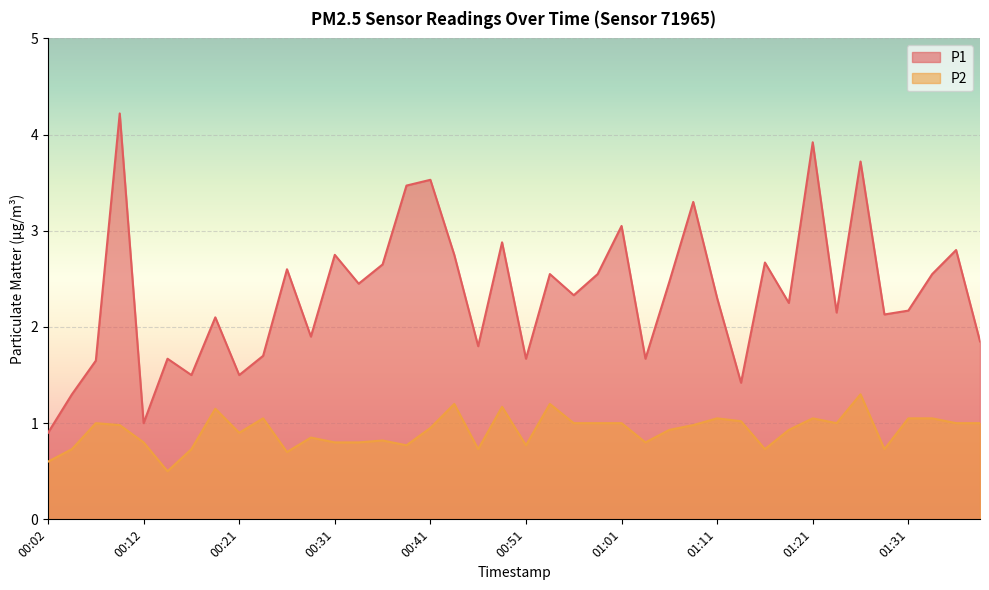

What is the difference between the highest and lowest values at 00:46?

1.1